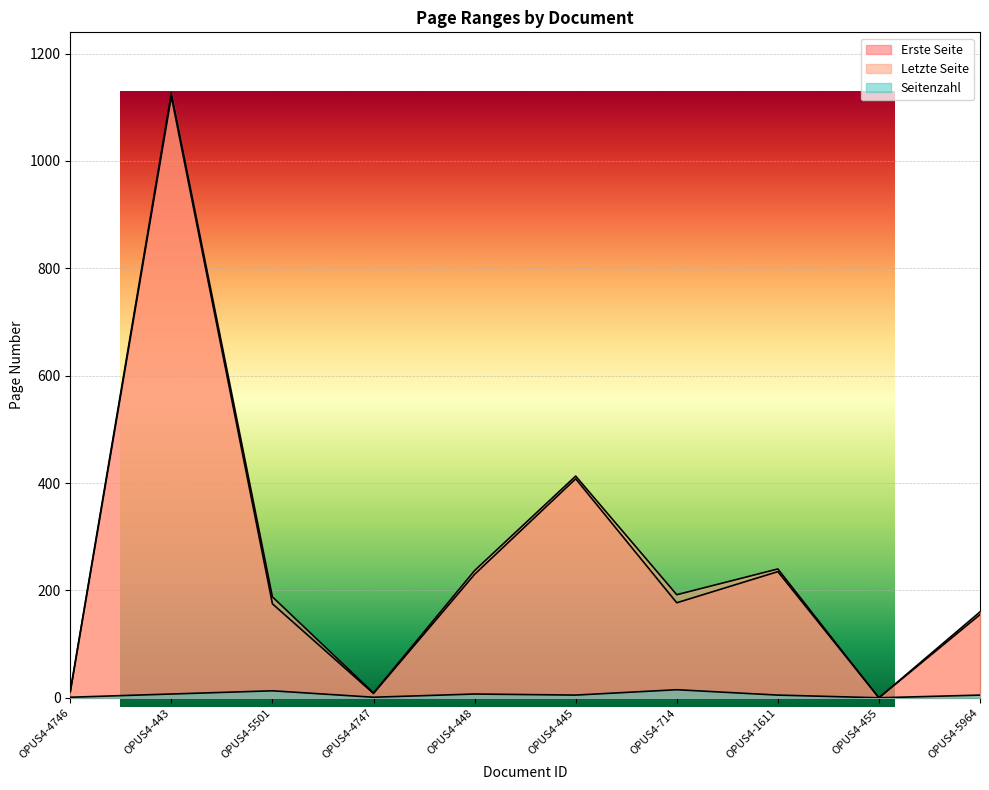

Which series changed the most between OPUS4-448 and OPUS4-445?

Erste Seite